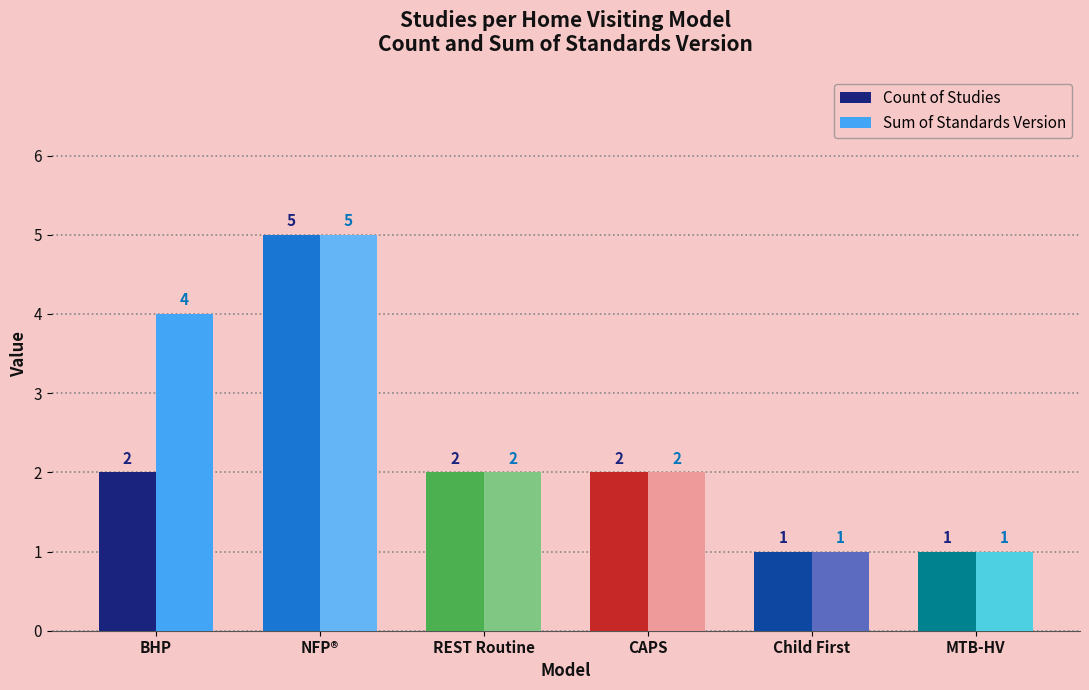

What is the difference between the second highest and second lowest values in the Sum of Standards Version series?

3